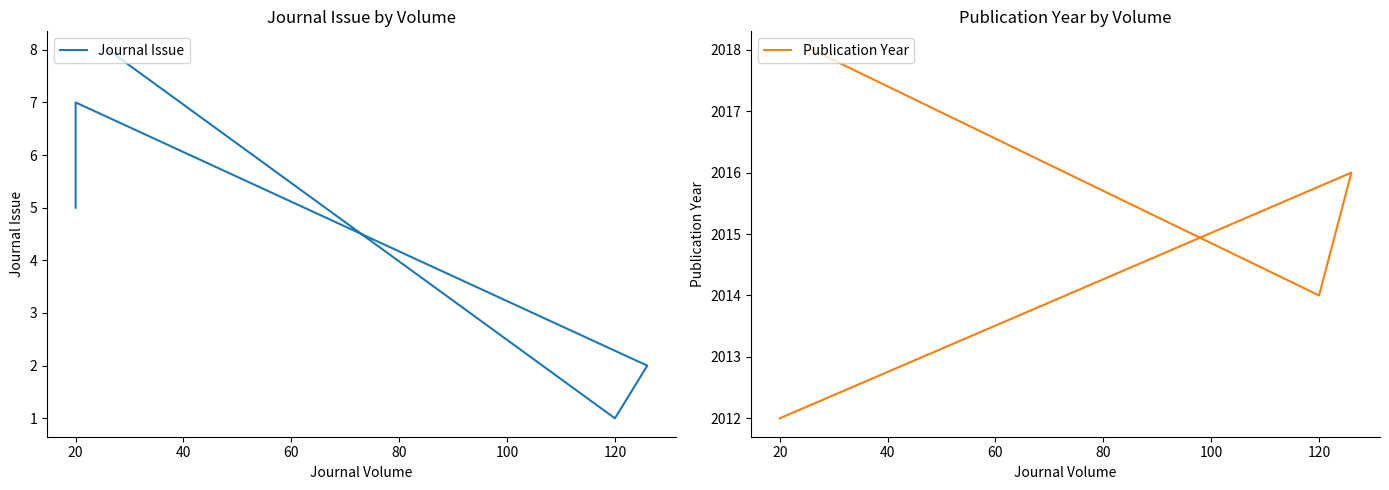

True or false: Journal Issue and Publication Year cross at least once.

False